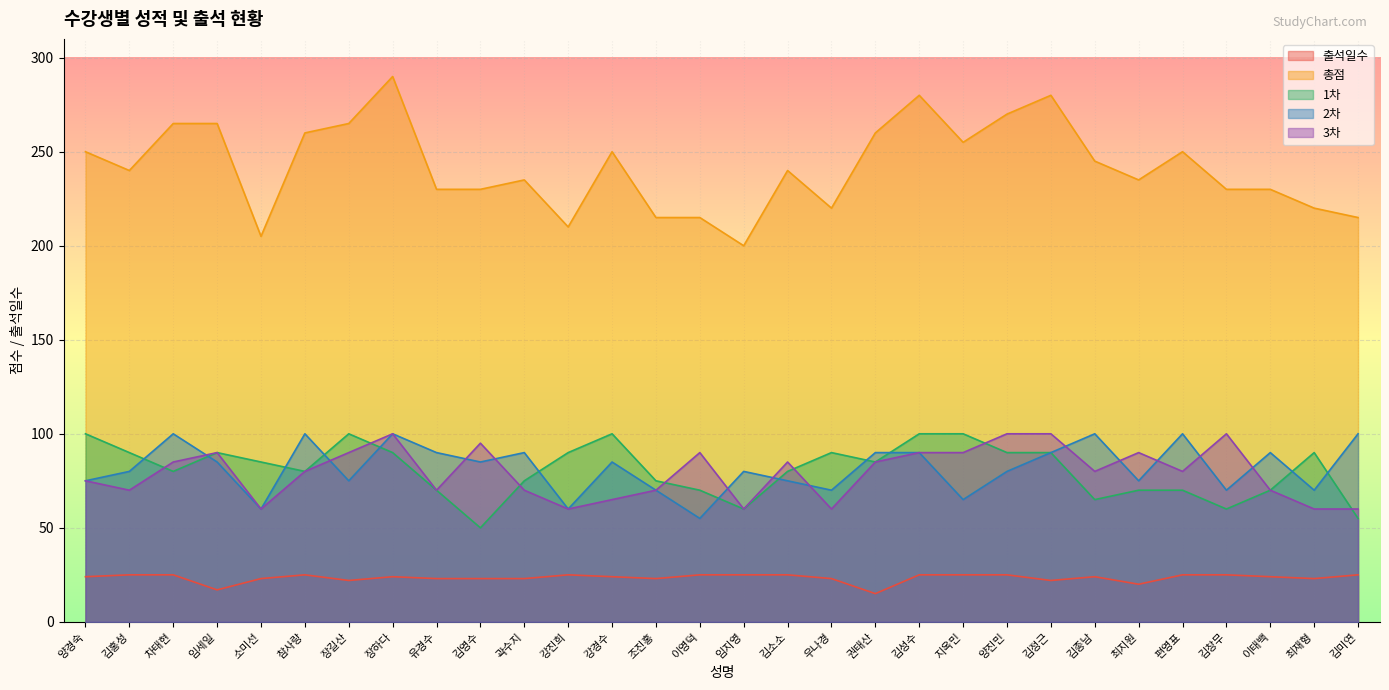

True or false: 출석일수 and 총점 intersect in this chart.

False